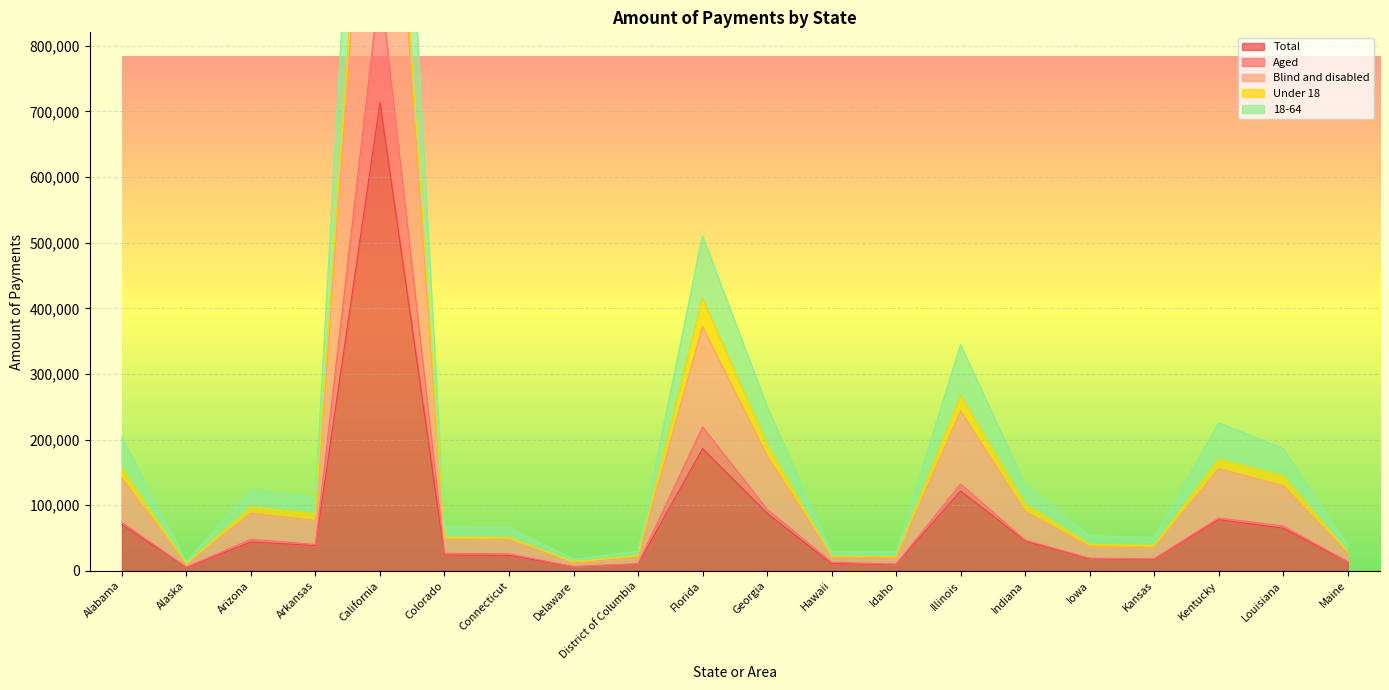

True or false: Total has a value of 450001 at California.

False